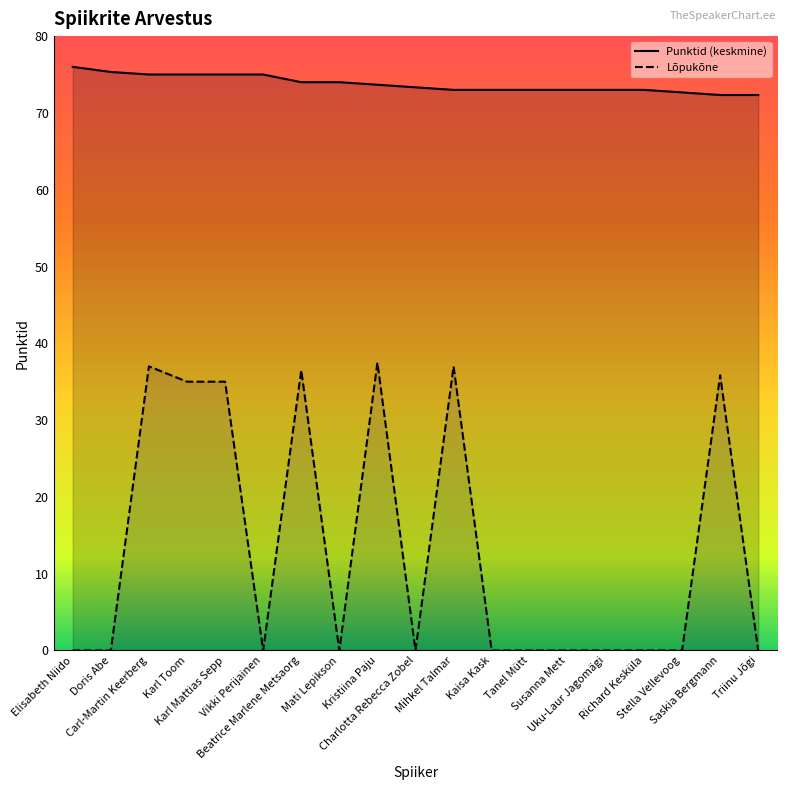

Is it true that Punktid (keskmine) equals 76.0 at Elisabeth Niido?

True